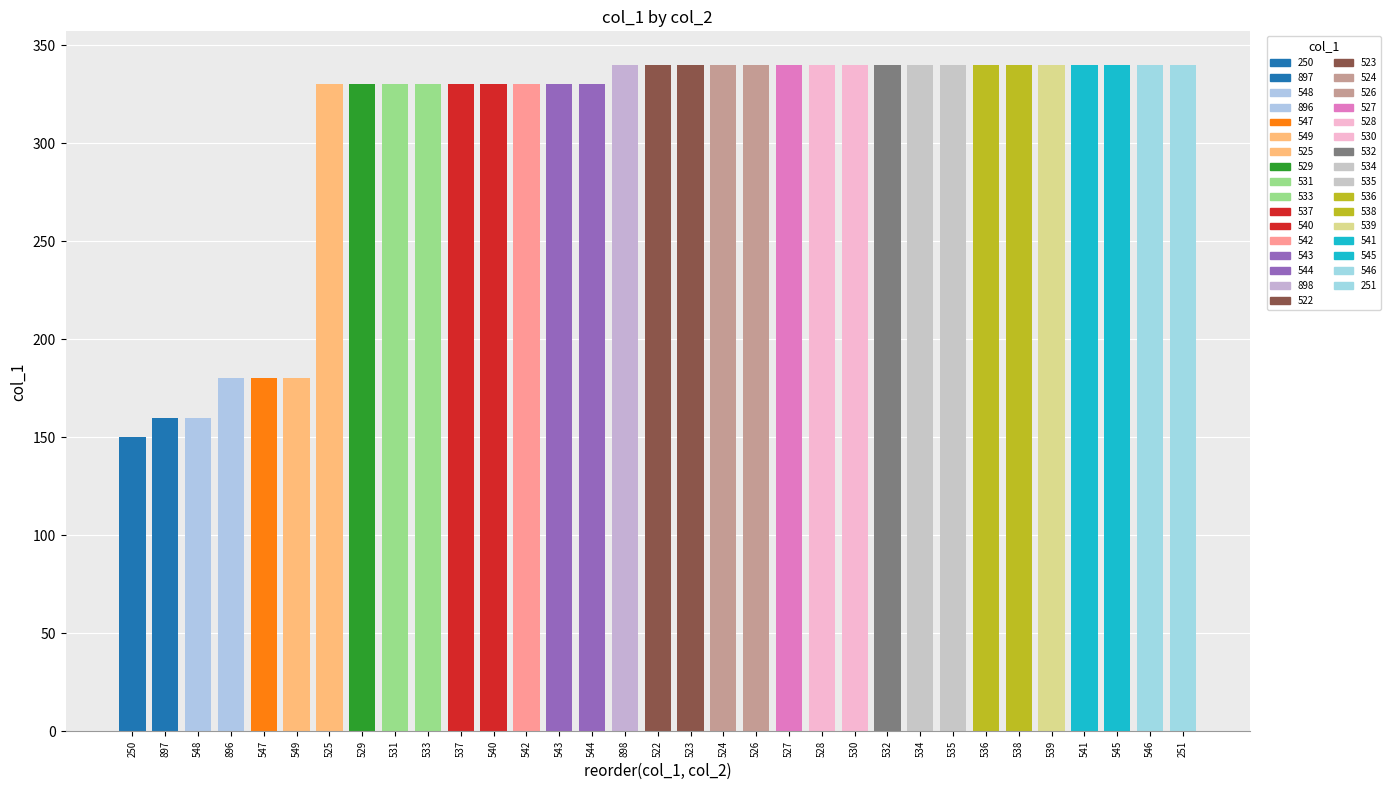

Between 549 and 529, which is larger?

529